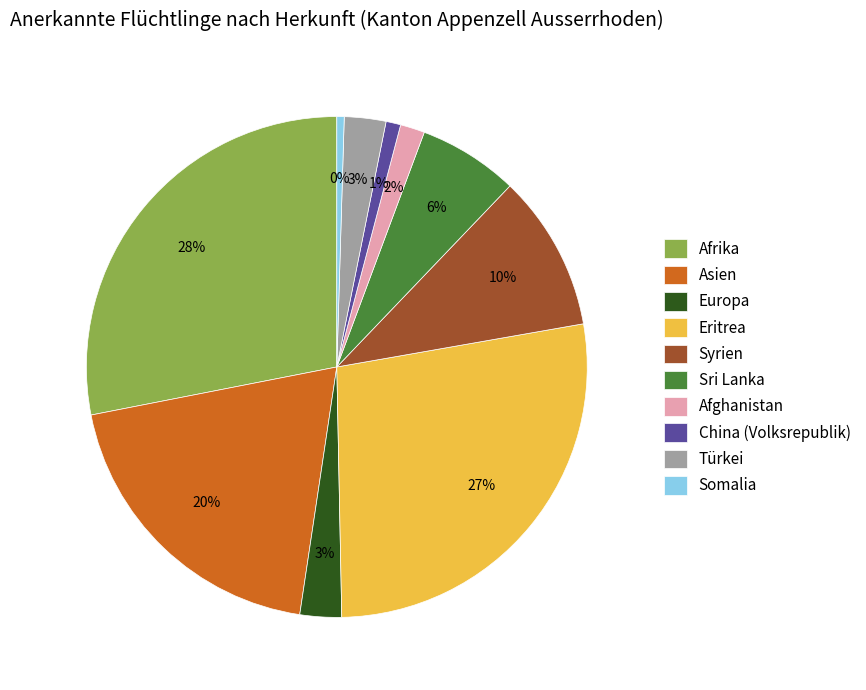

Is there any slice that represents more than half of the pie?

No